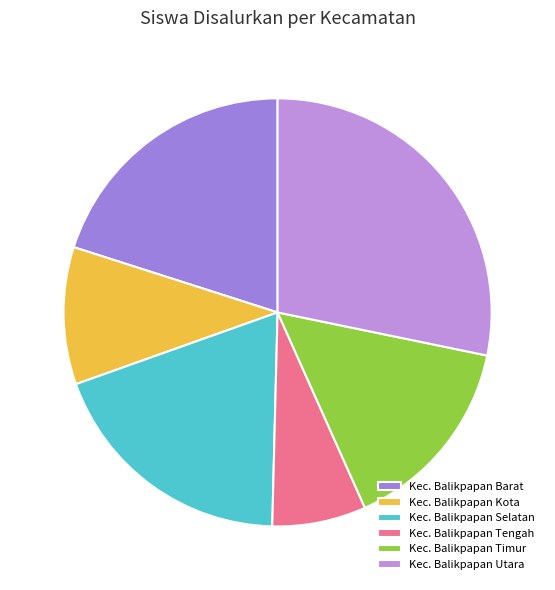

Is the sum of Kec. Balikpapan Timur and Kec. Balikpapan Tengah greater than half?

No